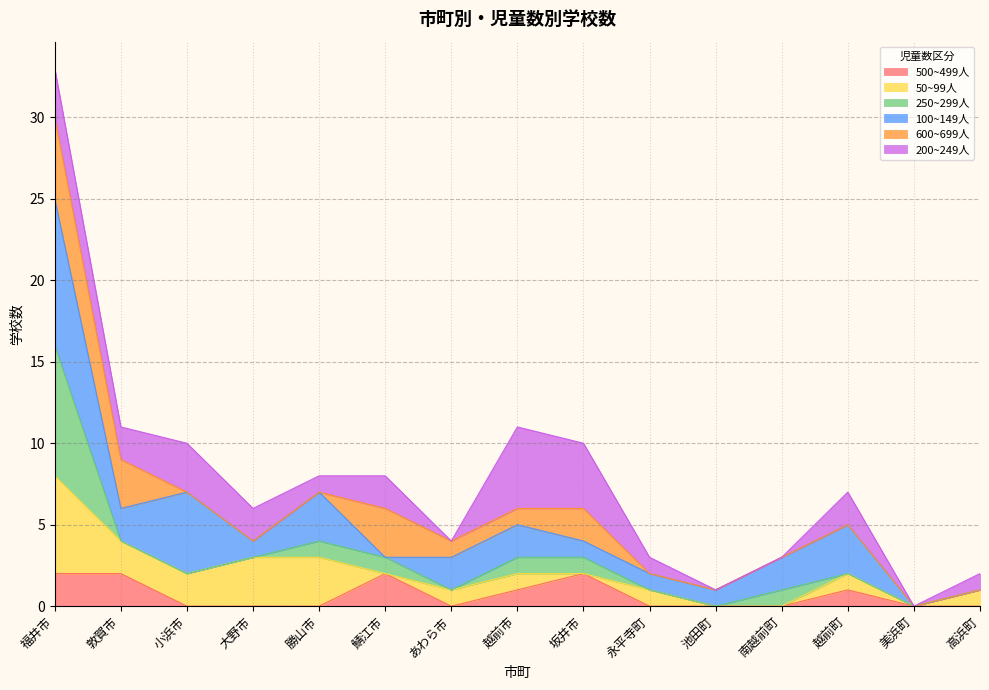

What is the total value across all series at 永平寺町?

3